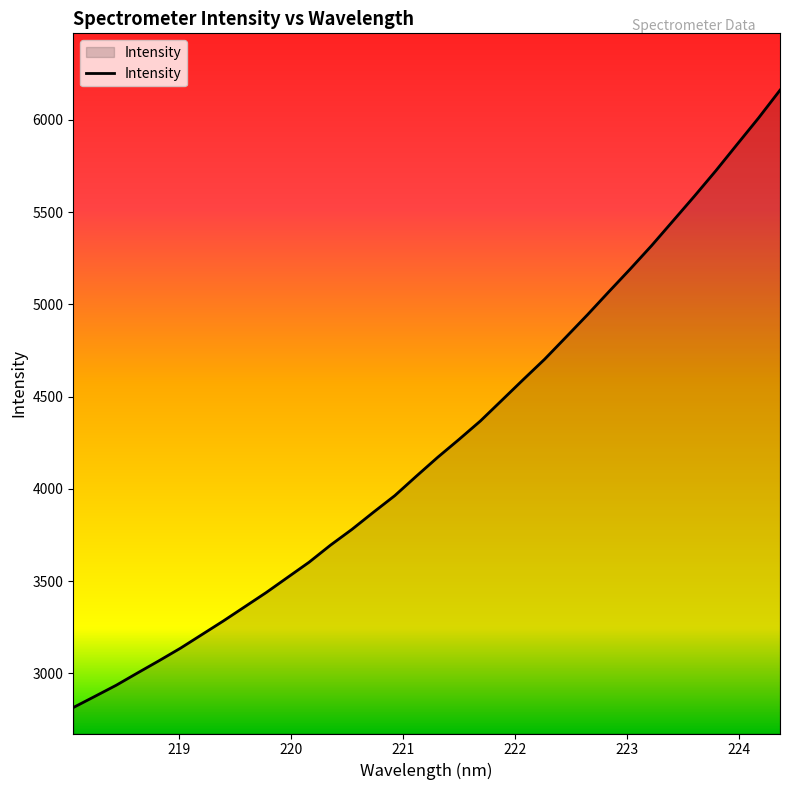

How many values are below 4171?

17